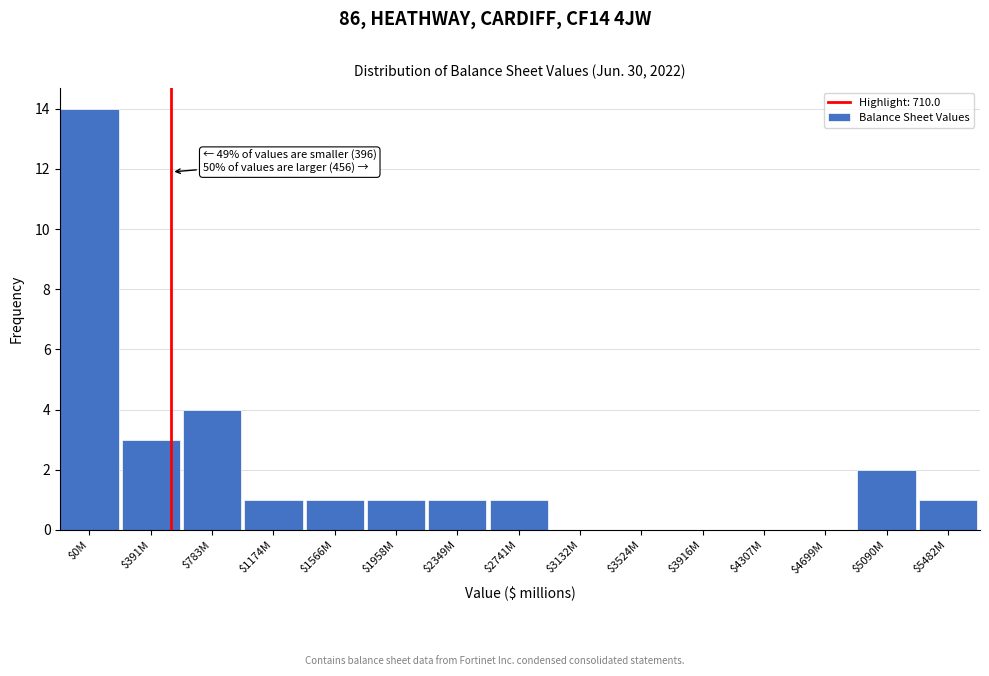

Where is the data nearest to the value 7?

$783M